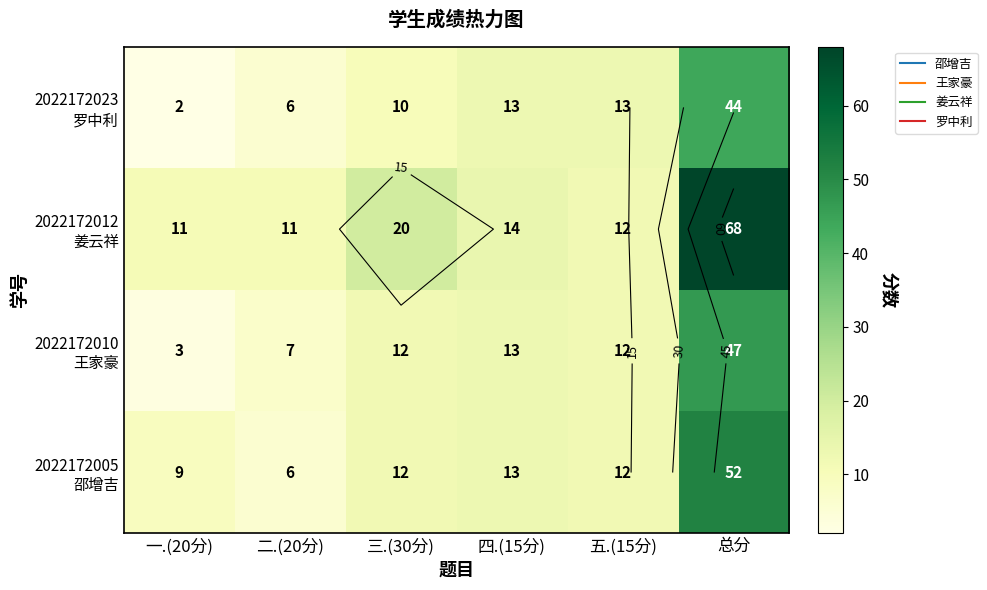

Which has a higher value, 五.(15分) or 一.(20分)?

五.(15分)